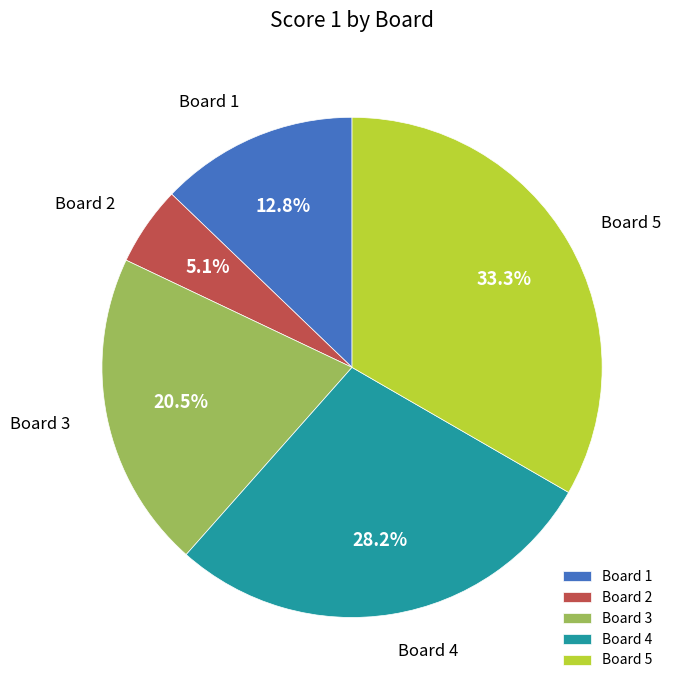

How much of the chart is everything except Board 5?

66.7%